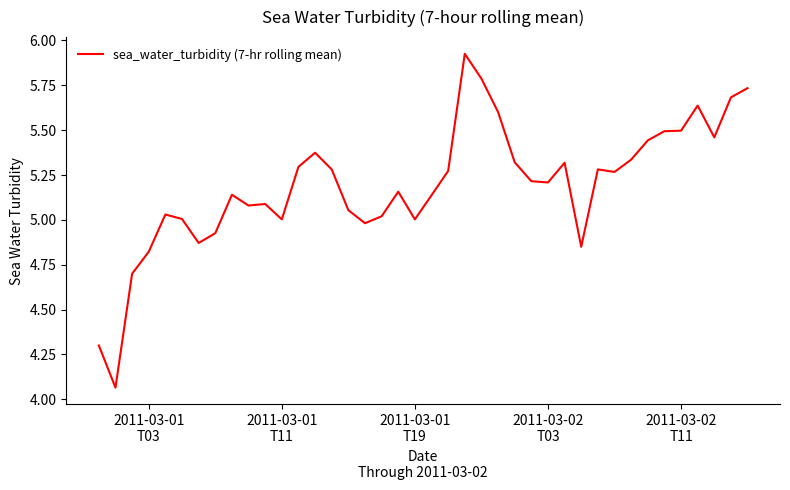

What is the difference between the maximum and minimum values?

1.9